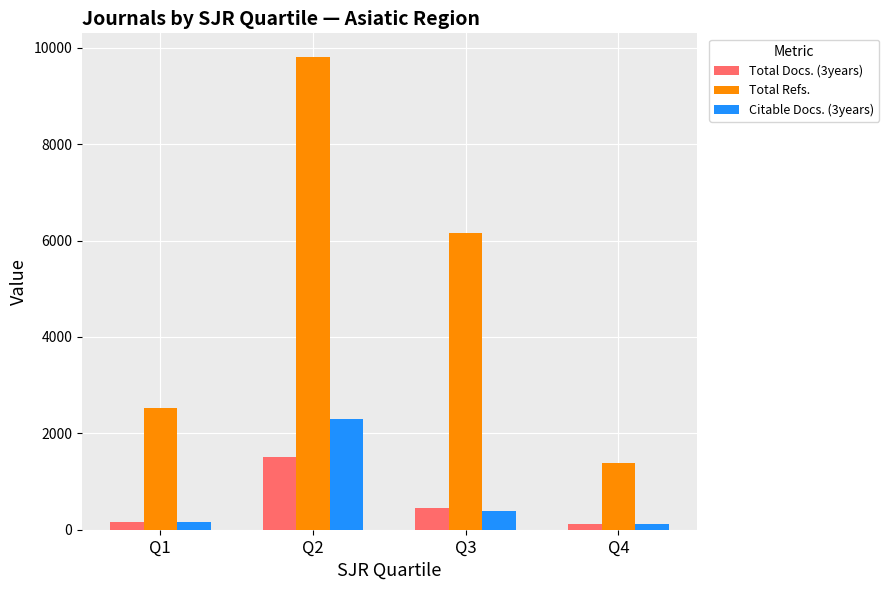

What is the value of the Citable Docs. (3years) bar at the 1st from the left?

152